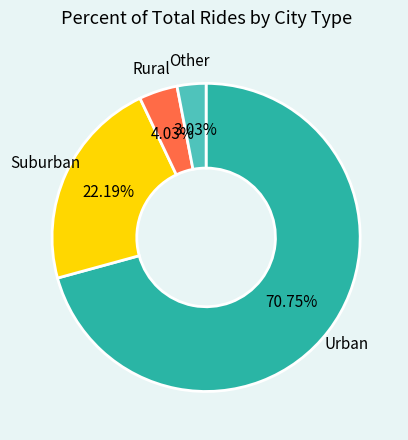

Does any single category account for the majority?

Yes